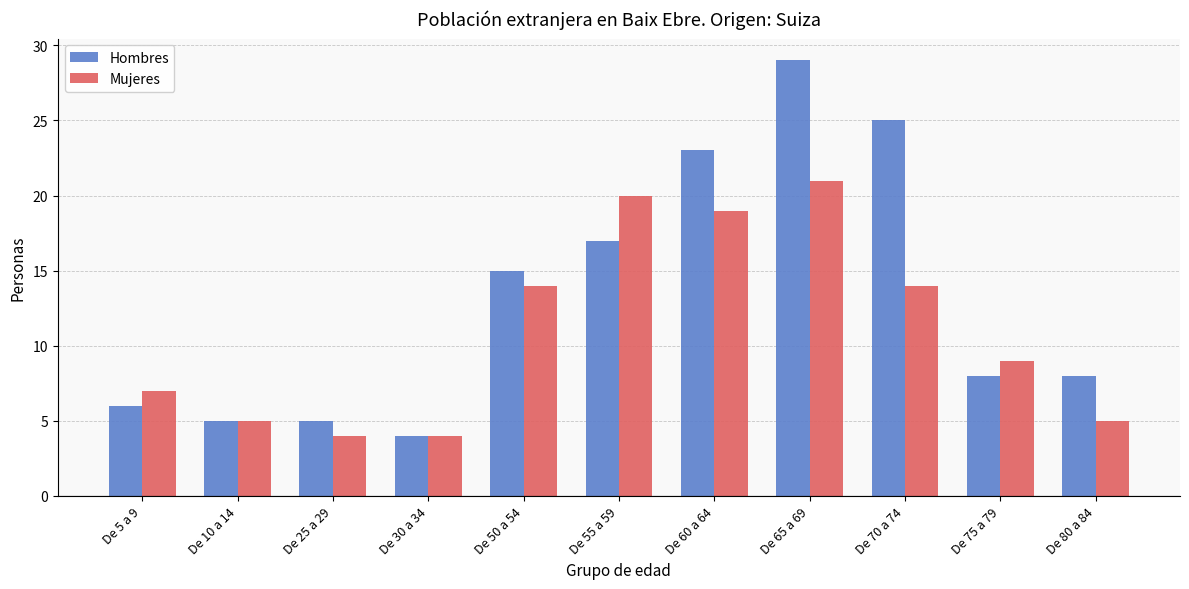

List the series in order of their peak value, lowest first.

Mujeres, Hombres